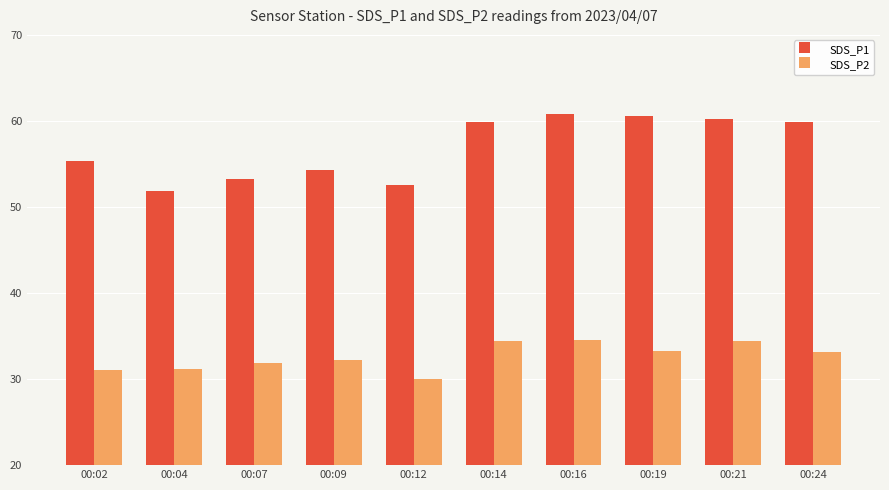

Which series has the largest range (max minus min)?

SDS_P1